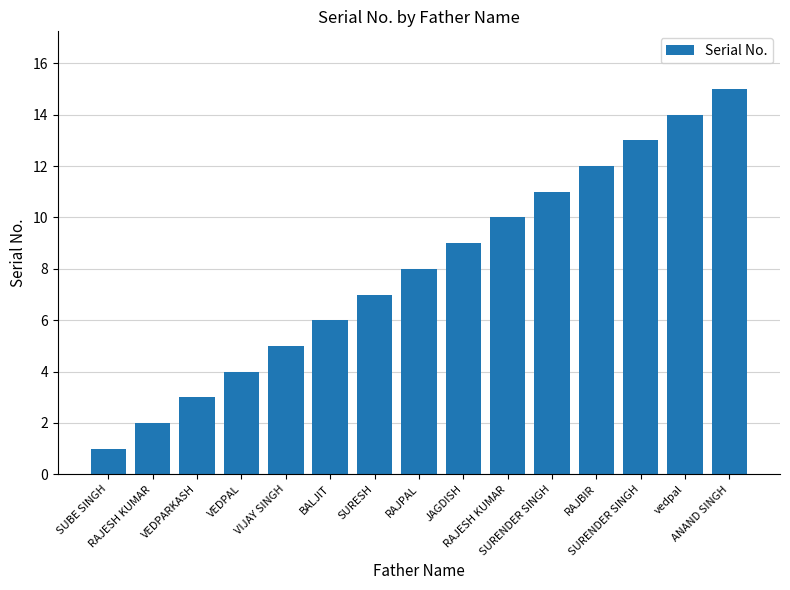

How many bars are there in total?

15